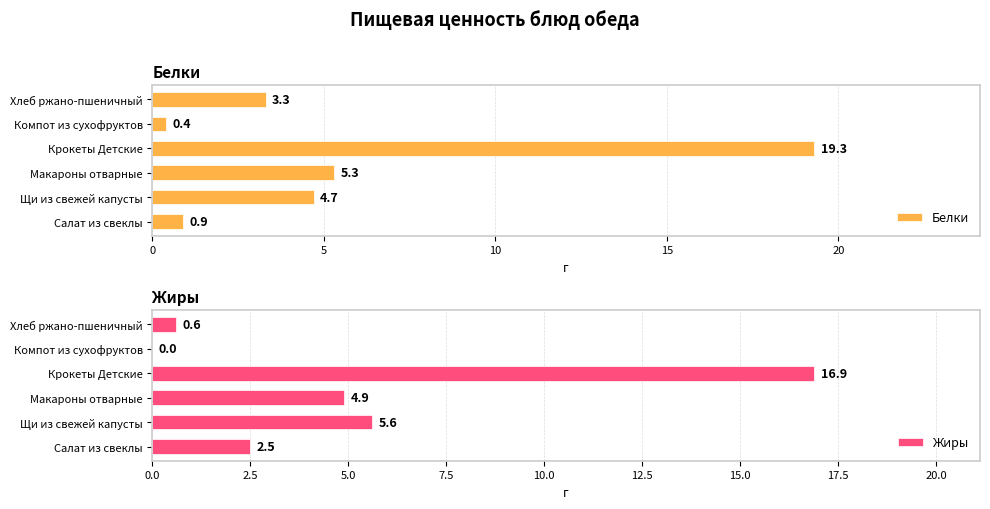

Is it true that Белки equals 34.7 at Крокеты Детские?

False